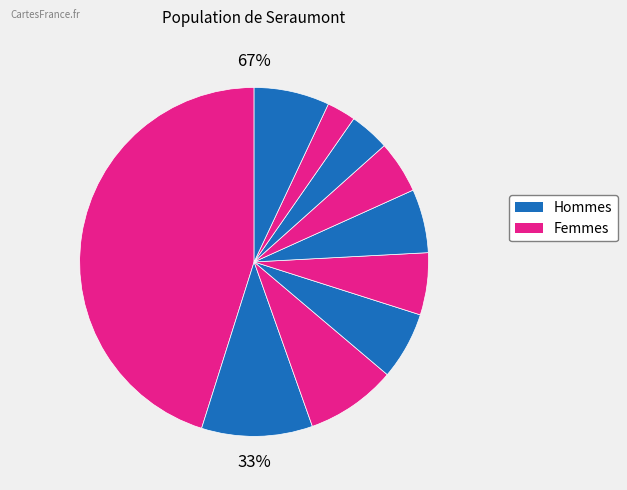

How many slices are in this pie chart?

10